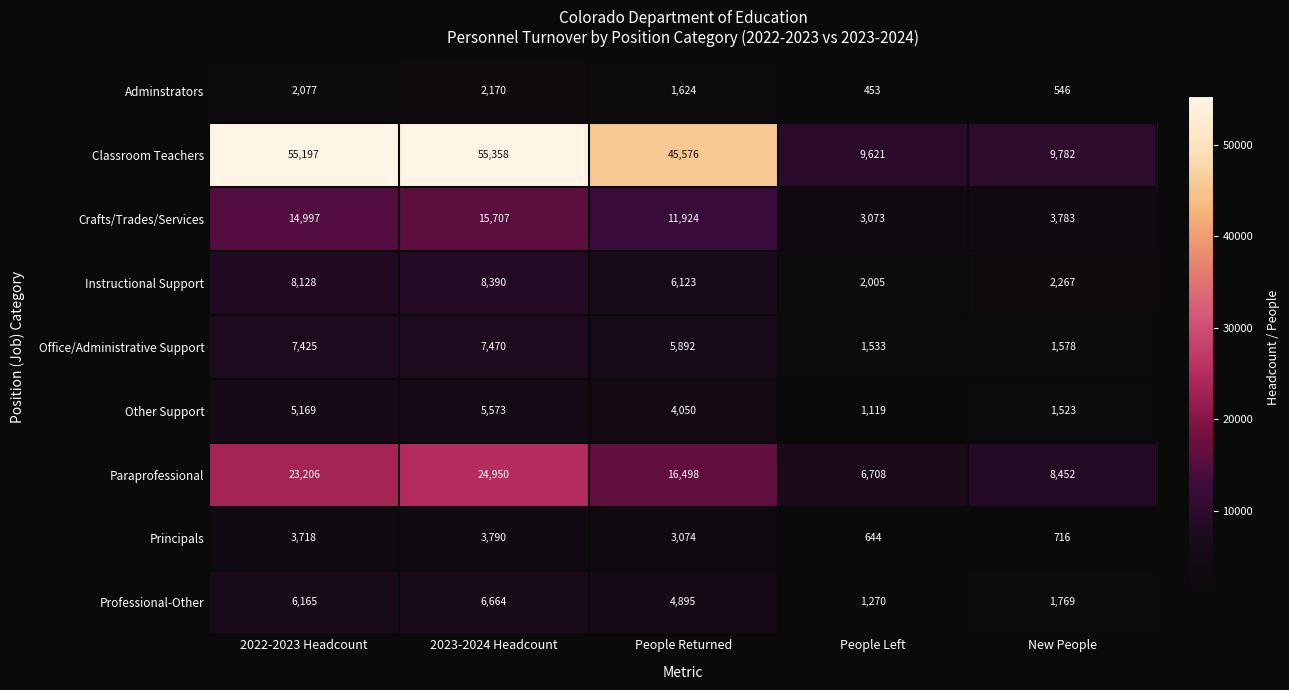

Is it true that Professional-Other equals 6546 at People Returned?

False